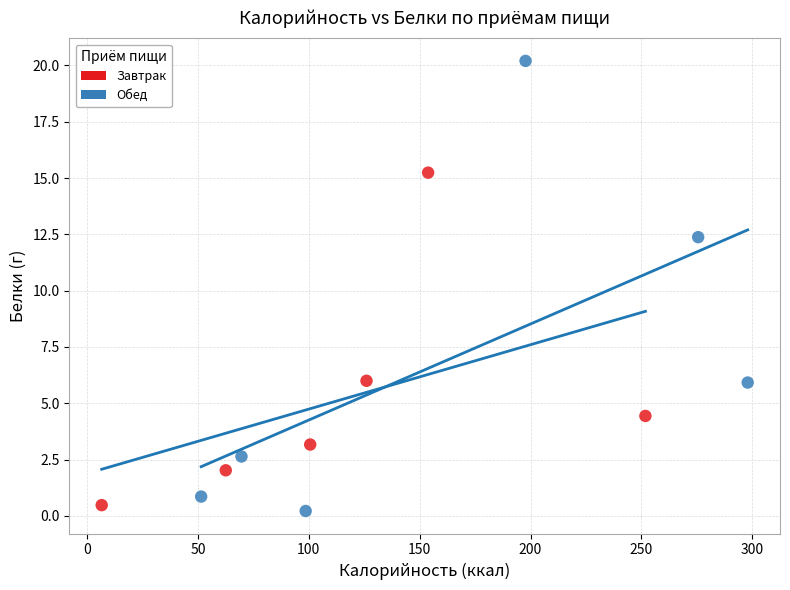

Which series has the widest spread of Y values?

Обед